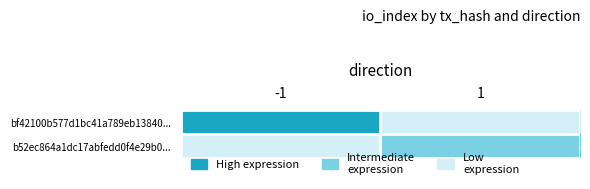

At 1, list the series in order from smallest to largest.

bf42100b577d1bc41a789eb13840..., b52ec864a1dc17abfedd0f4e29b0...